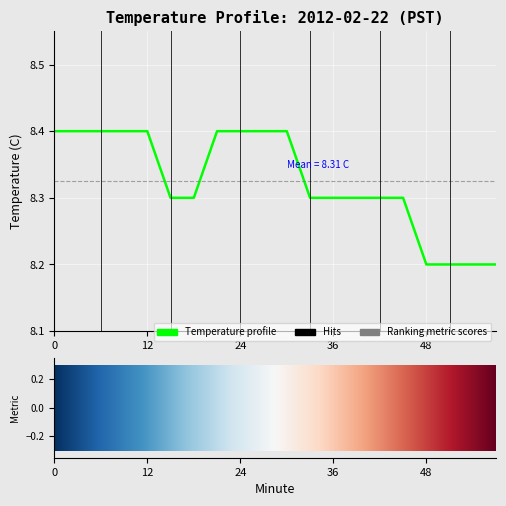

Count the values in the range 8 to 9.

20